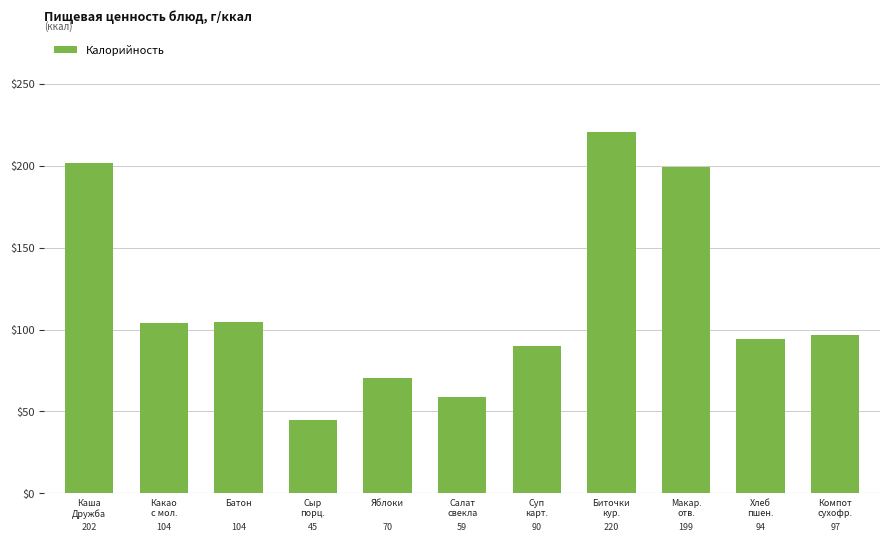

At which category does the chart reach its peak across all series?

Биточки
кур.